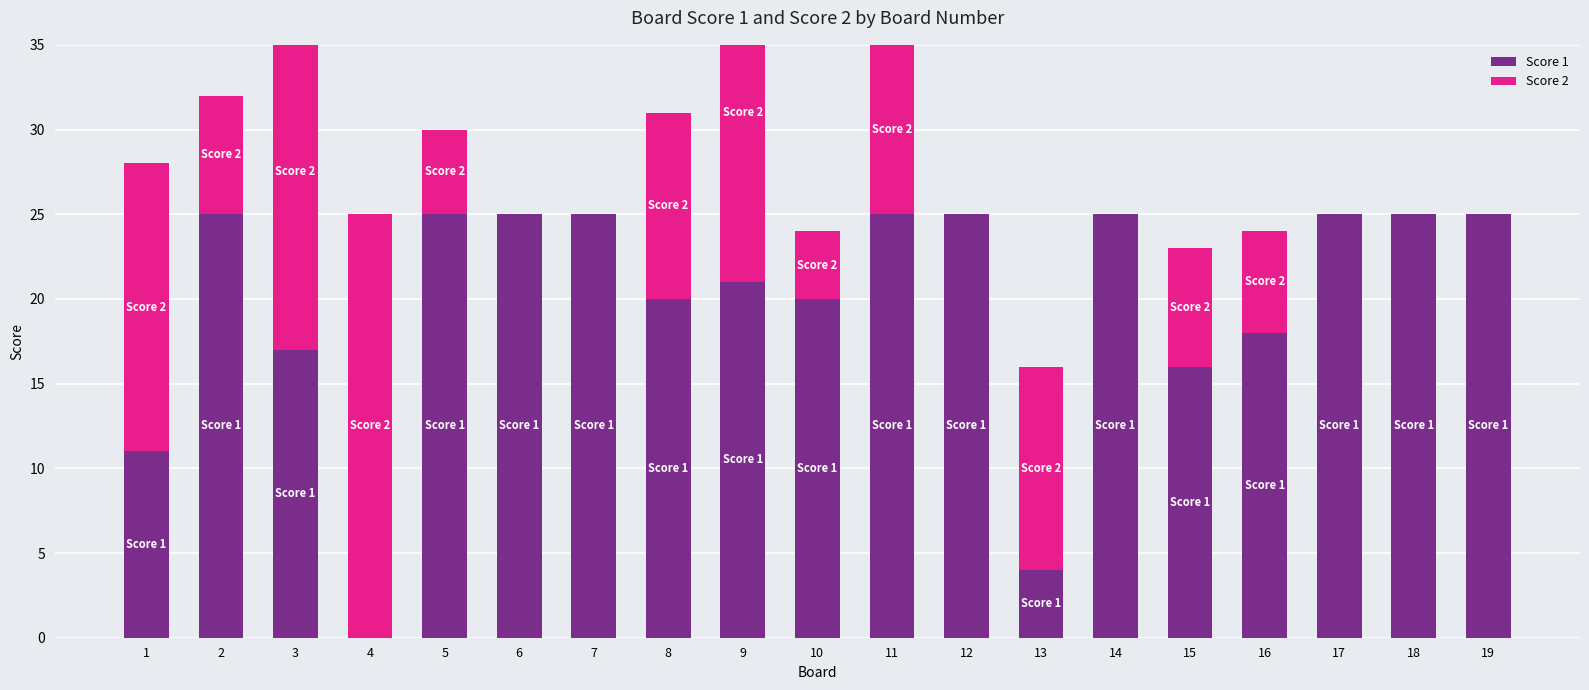

Which series has the largest total across all categories?

Score 1